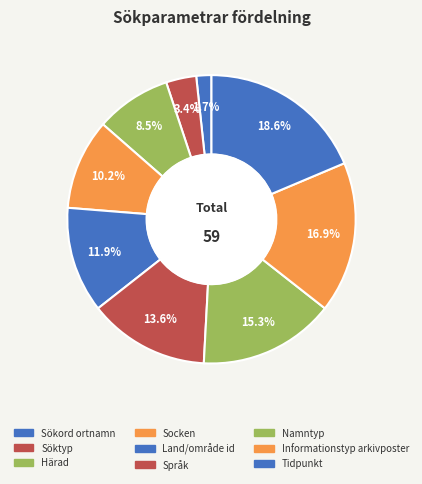

How many segments does this pie chart have?

9